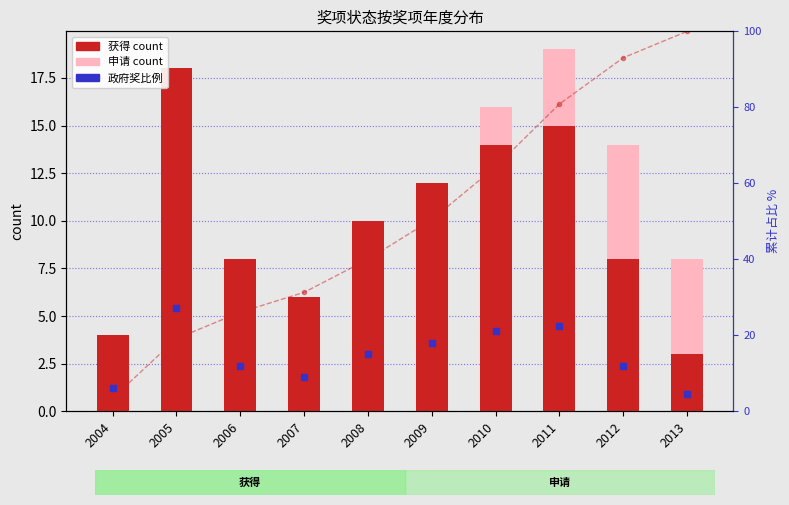

Which series has the largest total across all categories?

累计占比%